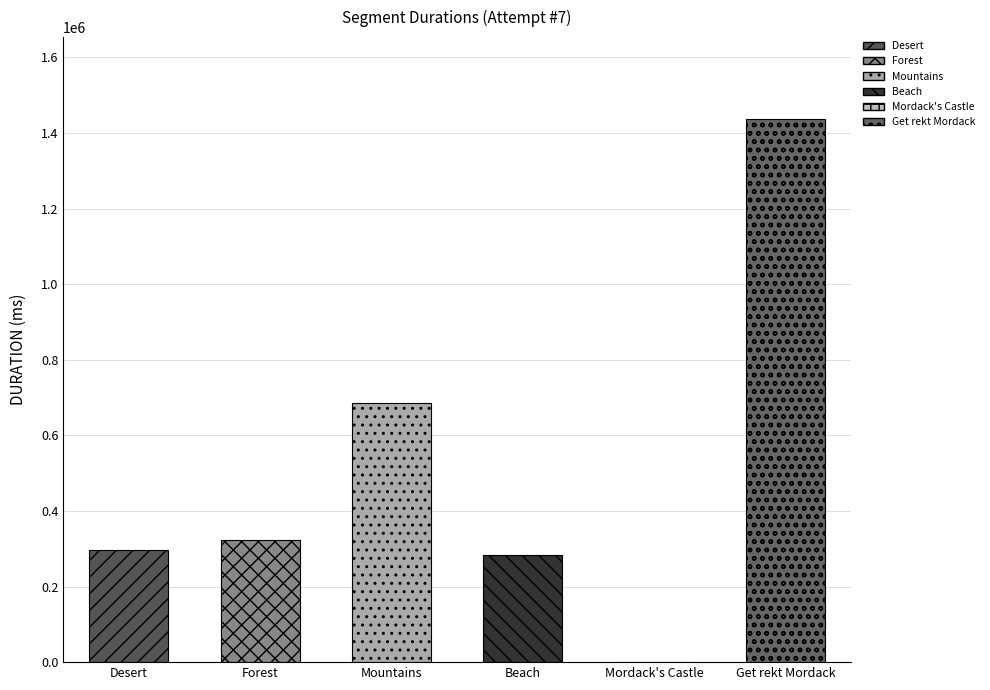

Which category has the lowest value across all series?

Mordack's Castle